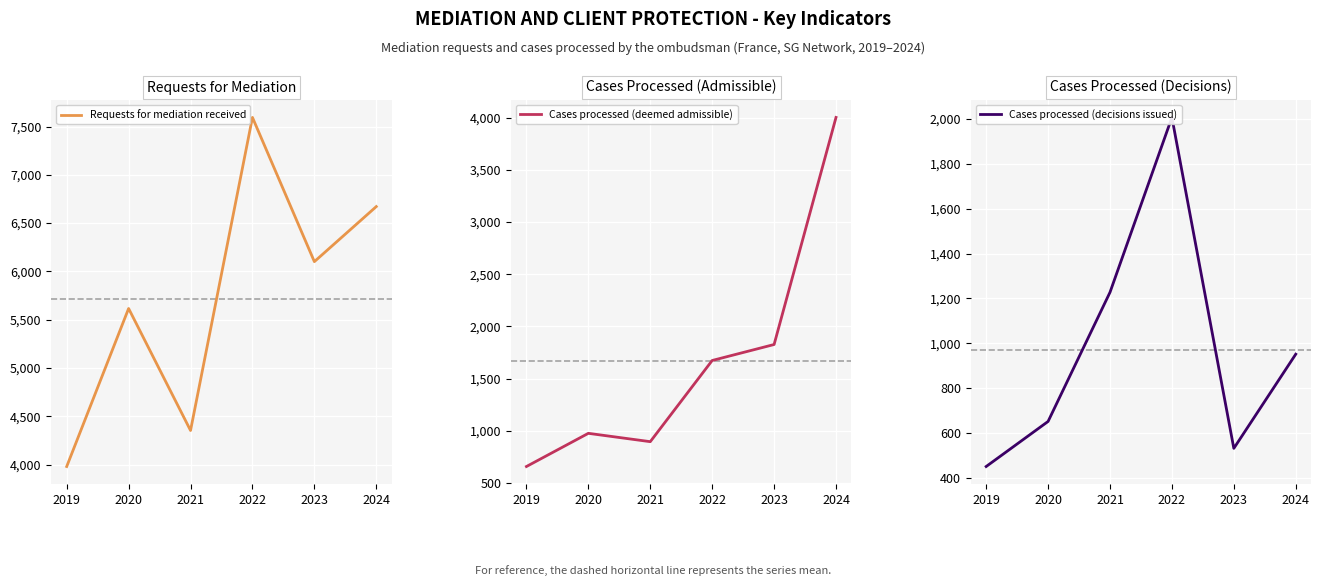

True or false: Cases processed (decisions issued) and Requests for mediation received intersect in this chart.

False